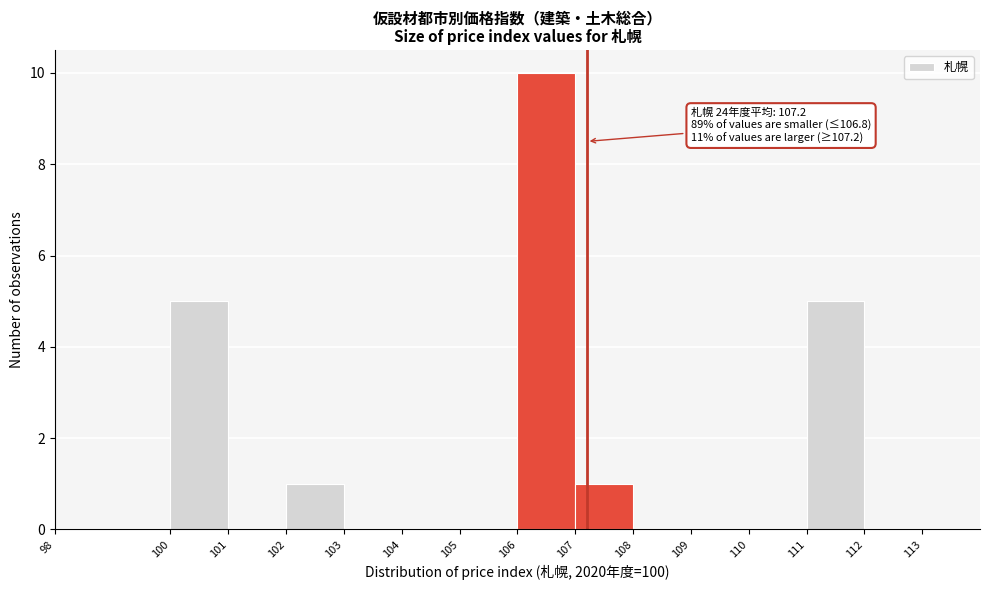

Which range on the x-axis has the tallest bar?

106 to 107